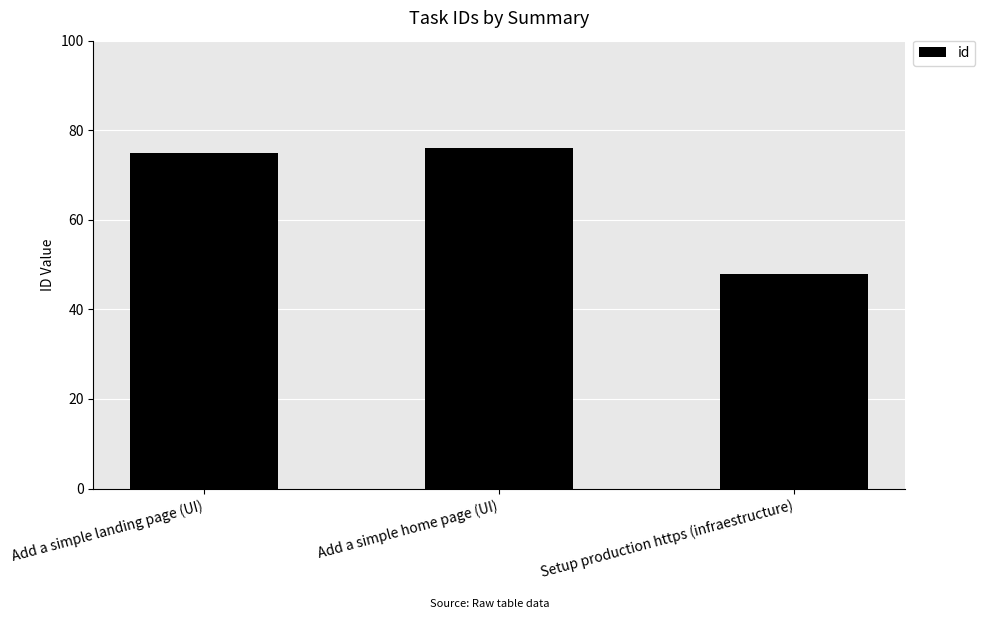

What position from the left is Add a simple home page (UI)?

2